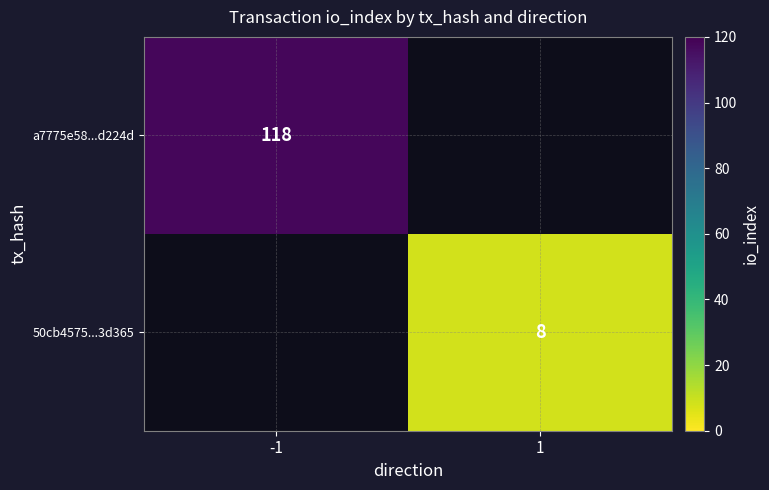

True or false: a7775e58...d224d has a value of 47 at -1.

False